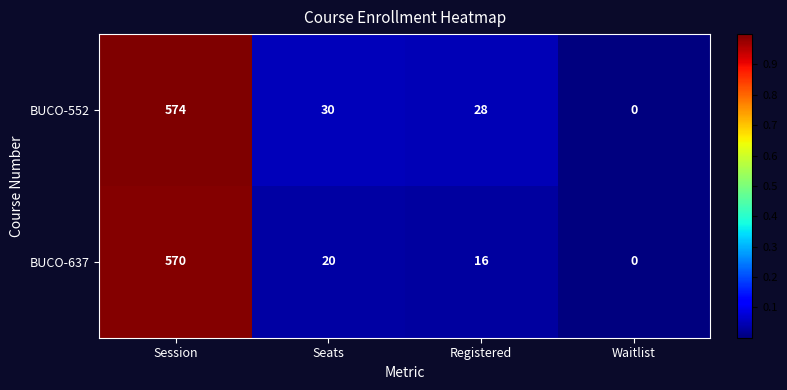

What is the total value across all series at Session?

1144